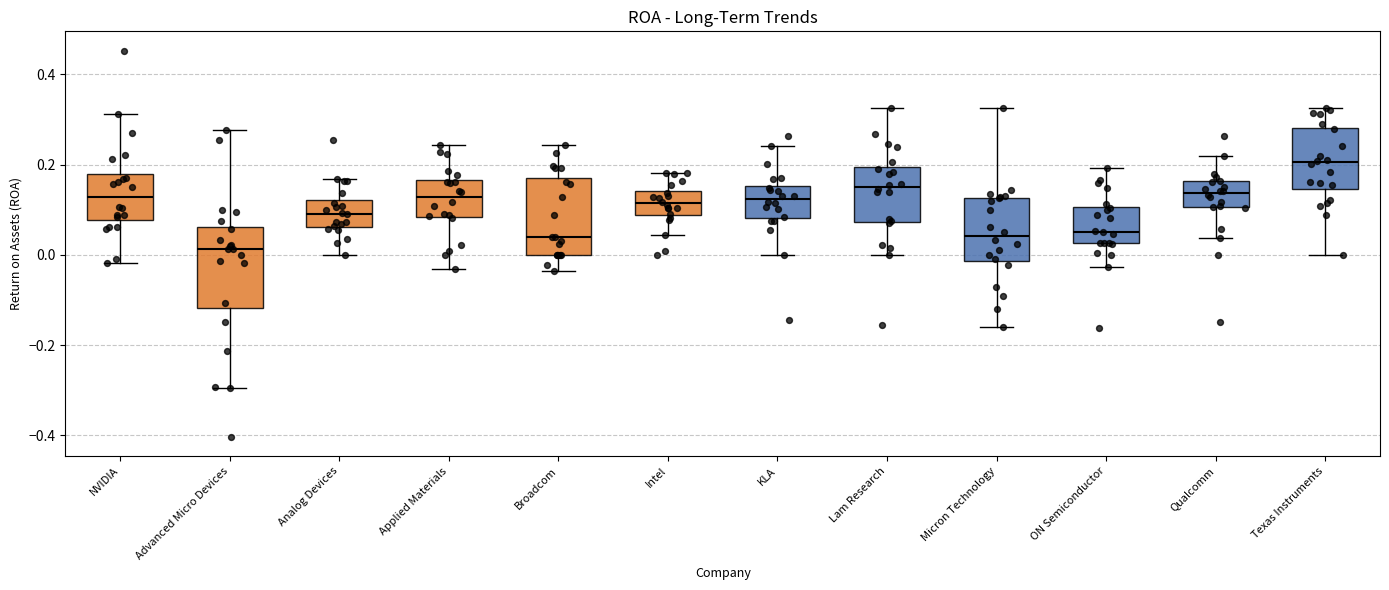

Reading left to right, read every box against the y-axis: the position of its median line, the range the box covers, and the ends of its whiskers. The values are not printed on the chart, so give them approximately, as read against the axis.

NVIDIA: median 0.12, box 0.08 to 0.18, whiskers -0.02 to 0.32
Advanced Micro Devices: median 0.02, box -0.12 to 0.06, whiskers -0.30 to 0.28
Analog Devices: median 0.10, box 0.06 to 0.12, whiskers 0.00 to 0.16
Applied Materials: median 0.12, box 0.08 to 0.16, whiskers -0.04 to 0.24
Broadcom: median 0.04, box 0.00 to 0.16, whiskers -0.04 to 0.24
Intel: median 0.12, box 0.08 to 0.14, whiskers 0.04 to 0.18
KLA: median 0.12, box 0.08 to 0.16, whiskers 0.00 to 0.24
Lam Research: median 0.14, box 0.08 to 0.20, whiskers 0.00 to 0.32
Micron Technology: median 0.04, box -0.02 to 0.12, whiskers -0.16 to 0.32
ON Semiconductor: median 0.06, box 0.02 to 0.10, whiskers -0.02 to 0.20
Qualcomm: median 0.14, box 0.10 to 0.16, whiskers 0.04 to 0.22
Texas Instruments: median 0.20, box 0.14 to 0.28, whiskers 0.00 to 0.32